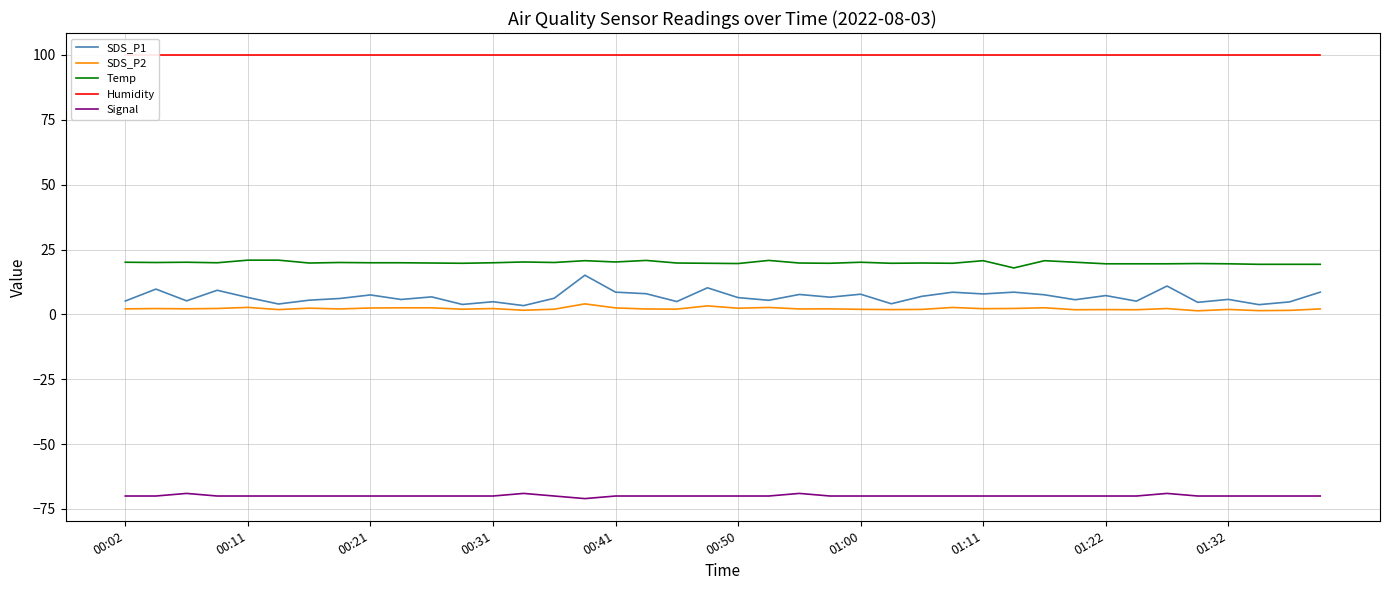

The value of Humidity at 23 is 99.9. True or false?

True